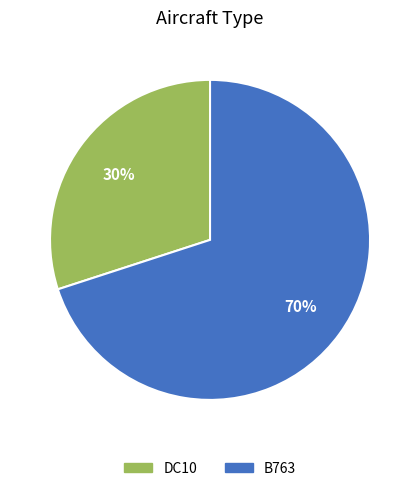

What is the ratio of the value at DC10 to the value at B763?

0.4